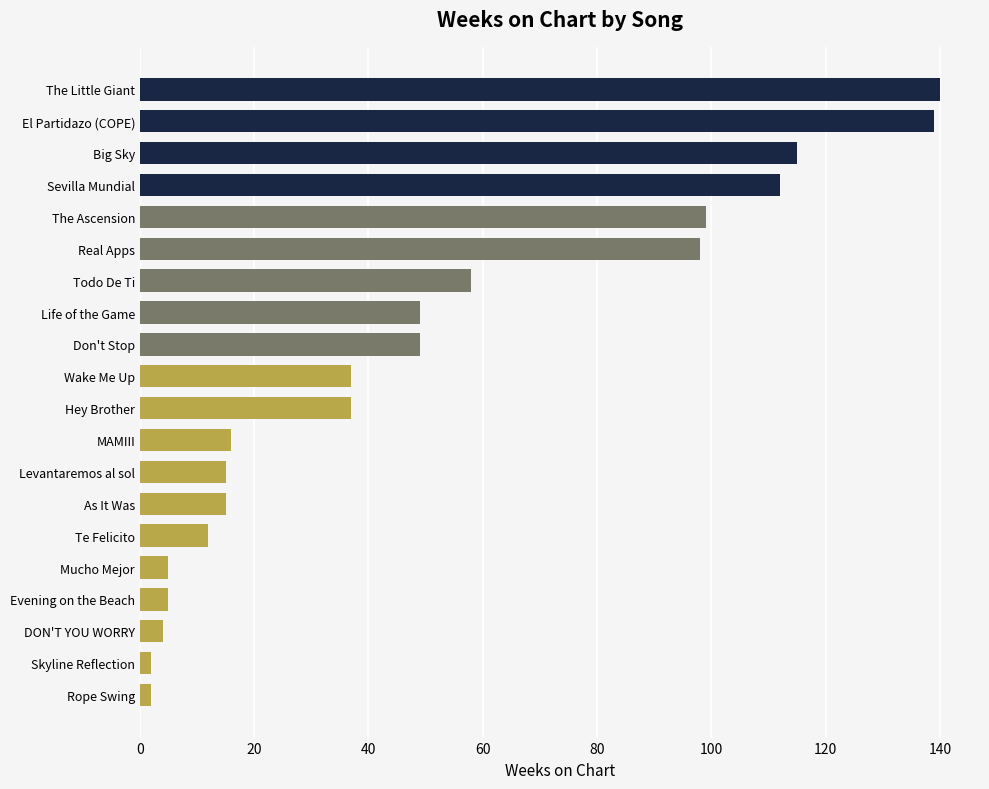

What is the average value?

50